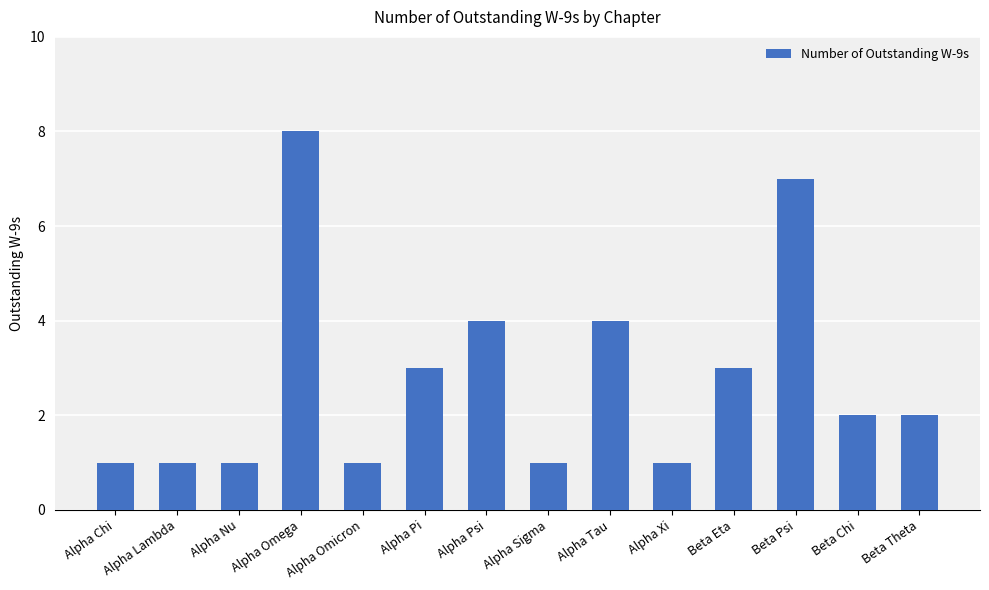

Between Beta Psi and Beta Theta, which is larger?

Beta Psi